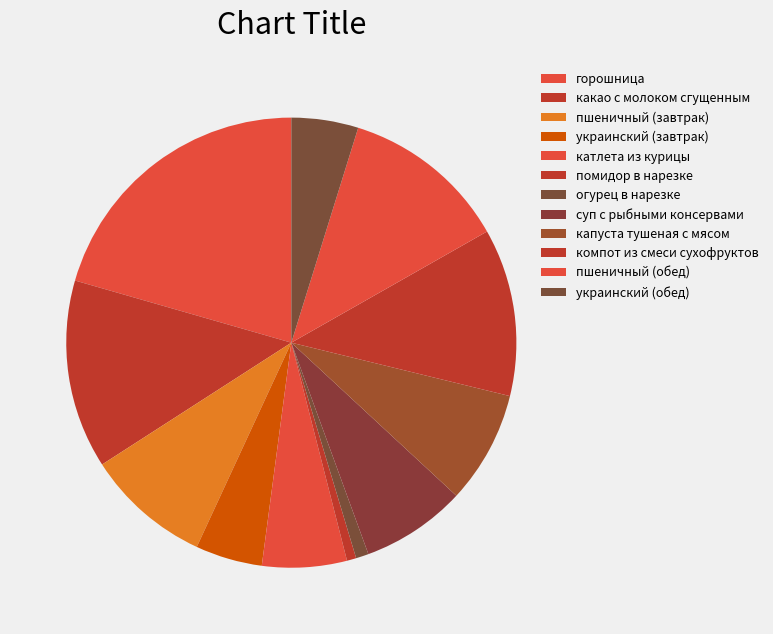

How many slices are in this pie chart?

12